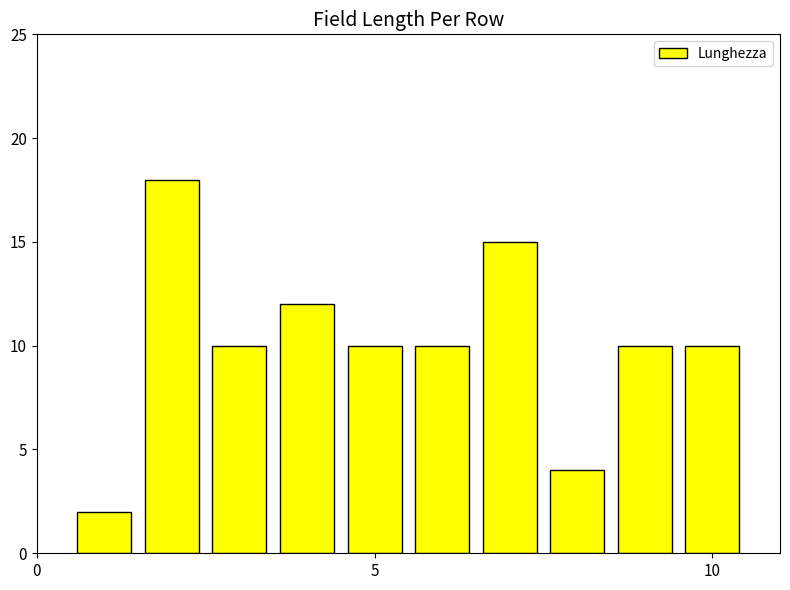

What is the maximum value shown in the chart?

18